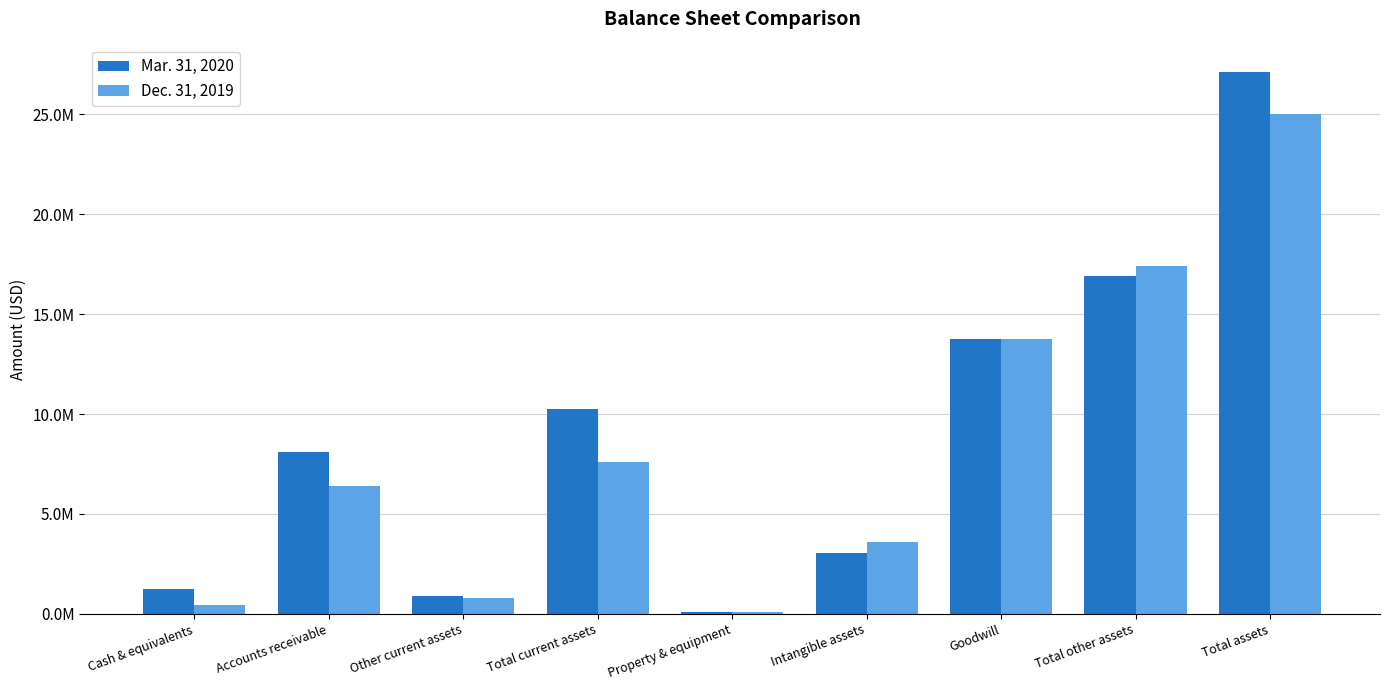

At which category is the sum across all series the highest?

Total assets